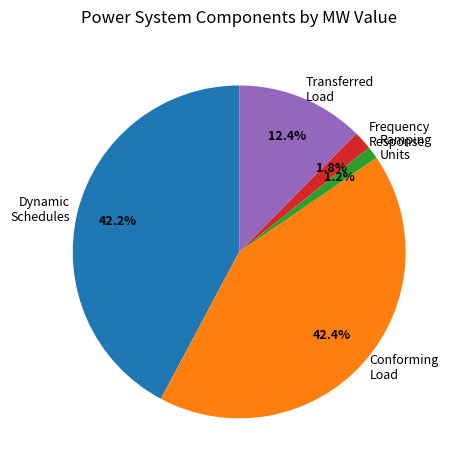

To the nearest percent, what is the difference between the largest and smallest slice percentages?

41%